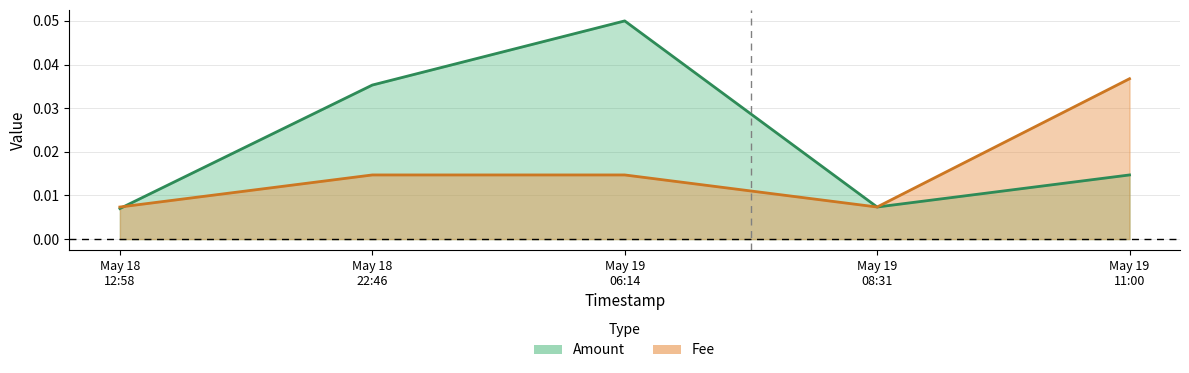

In Amount, how many points are higher than both neighbors (excluding endpoints)?

1